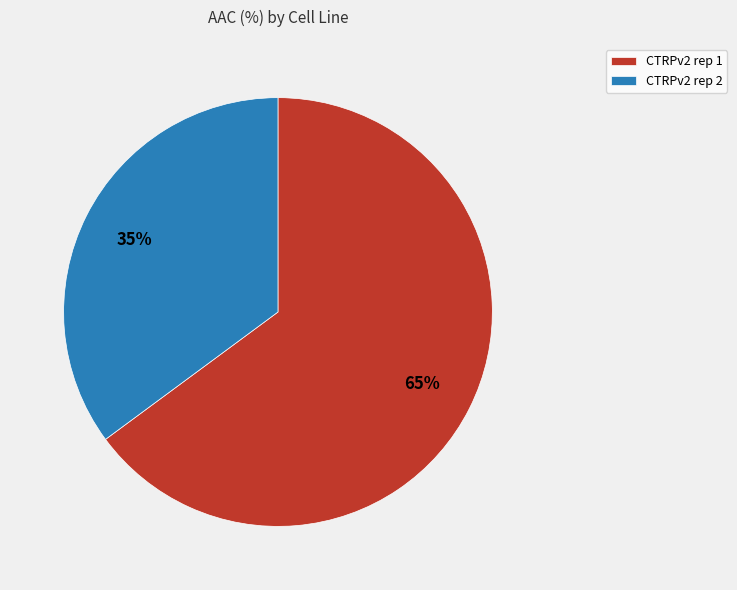

Do CTRPv2 rep 2 and CTRPv2 rep 1 together represent more than half of the pie?

Yes